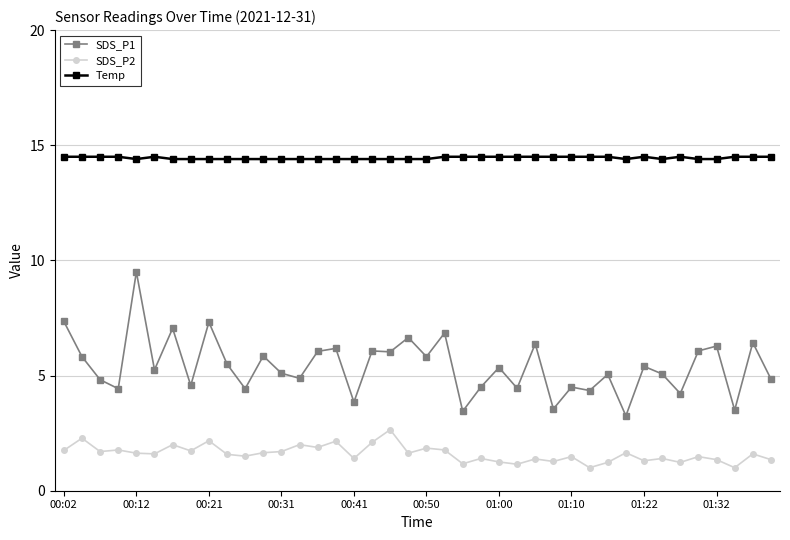

At how many categories does at least one series exceed 12?

40